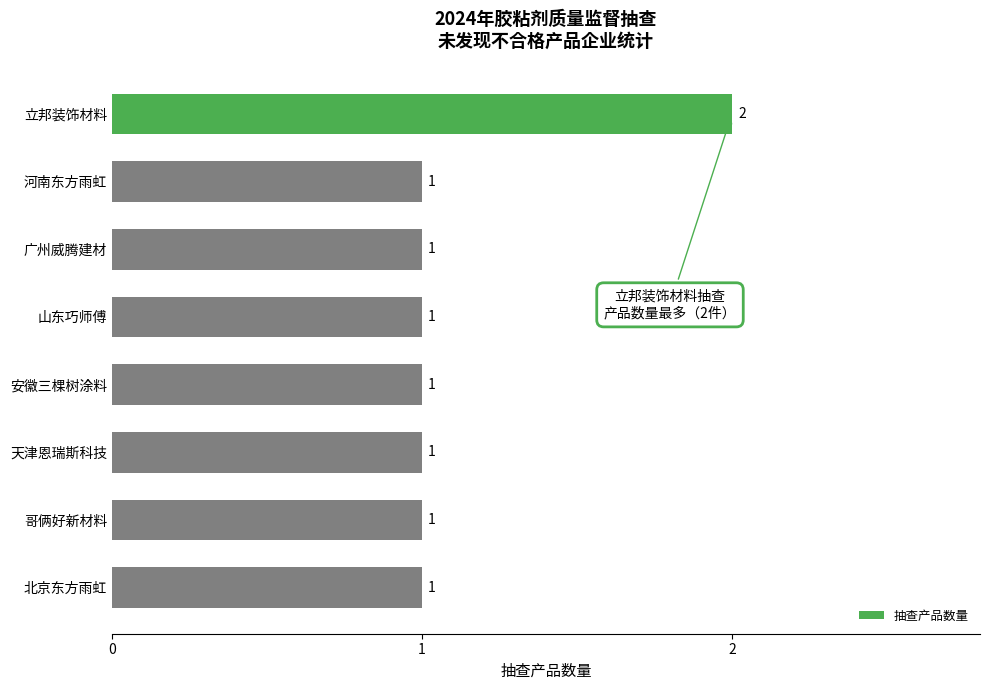

Approximately how many times larger is the value at 安徽三棵树涂料 compared to 广州威腾建材?

1.0